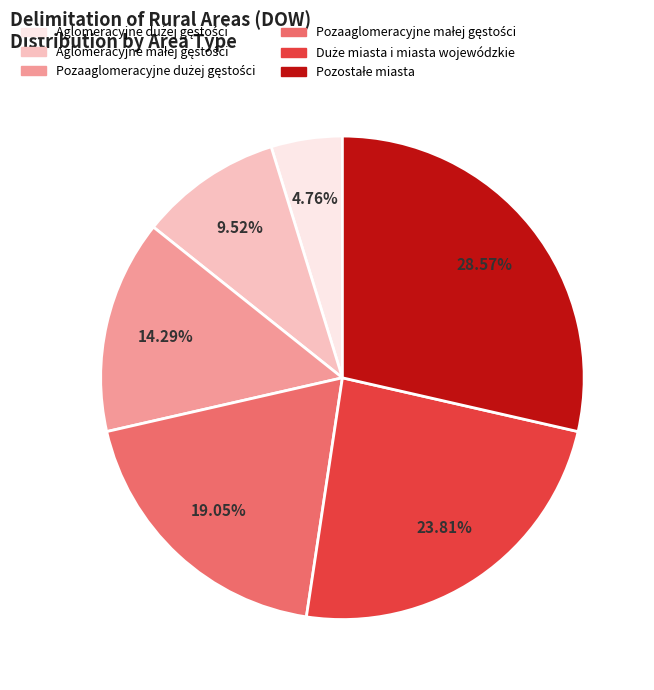

Is there any slice that represents more than half of the pie?

No